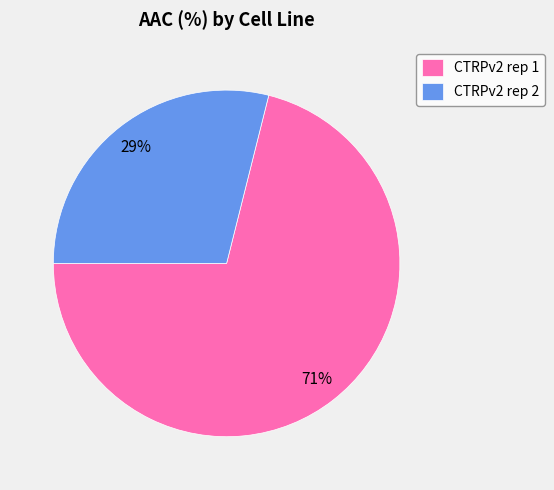

True or false: CTRPv2 rep 1 accounts for 59% of the total.

False